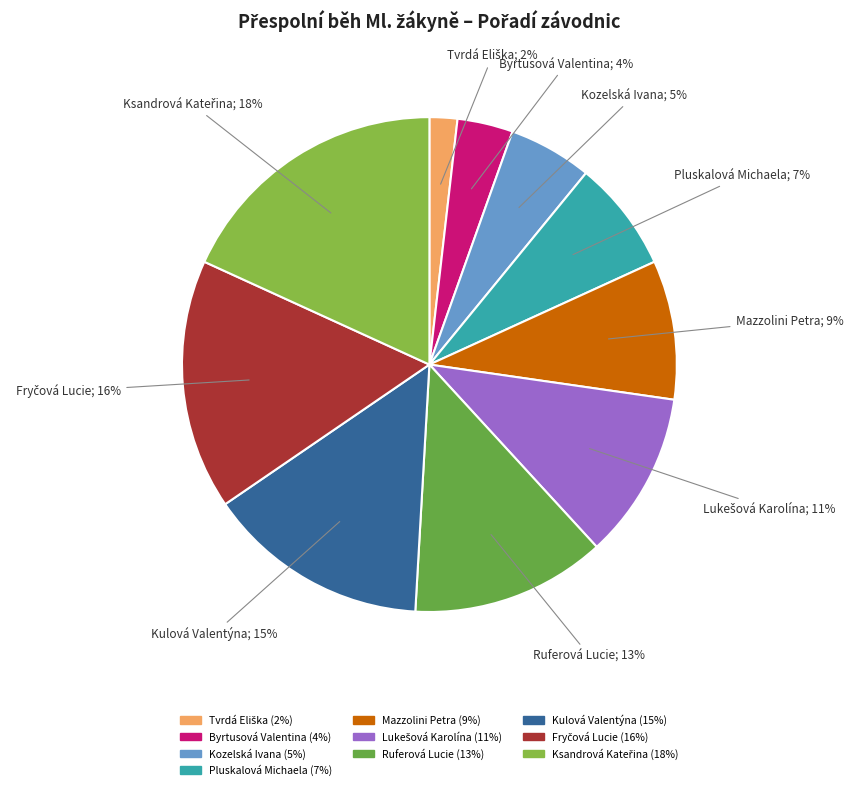

What is the largest slice in the pie chart?

Ksandrová Kateřina